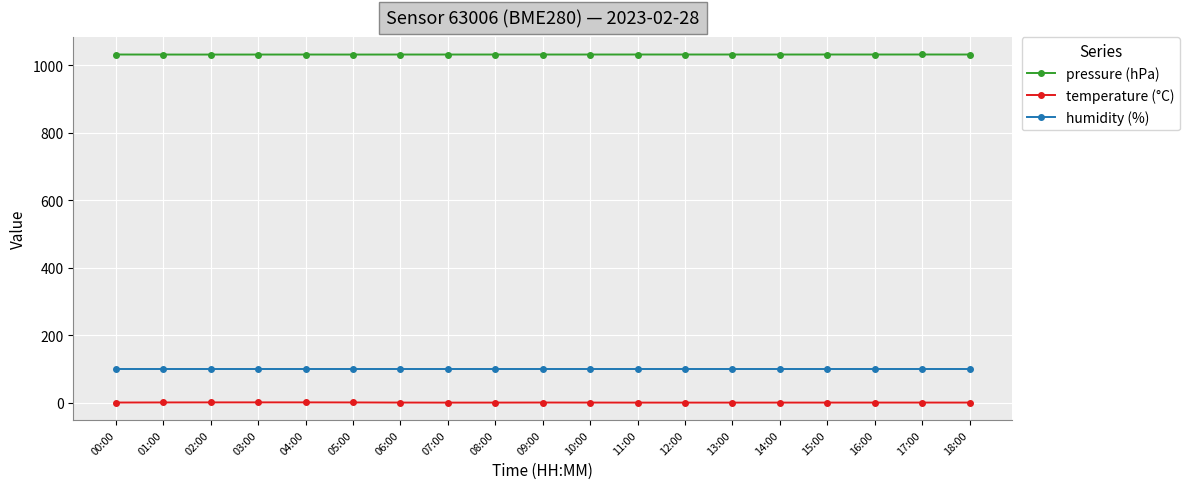

True or false: humidity (%) and pressure (hPa) cross at least once.

False